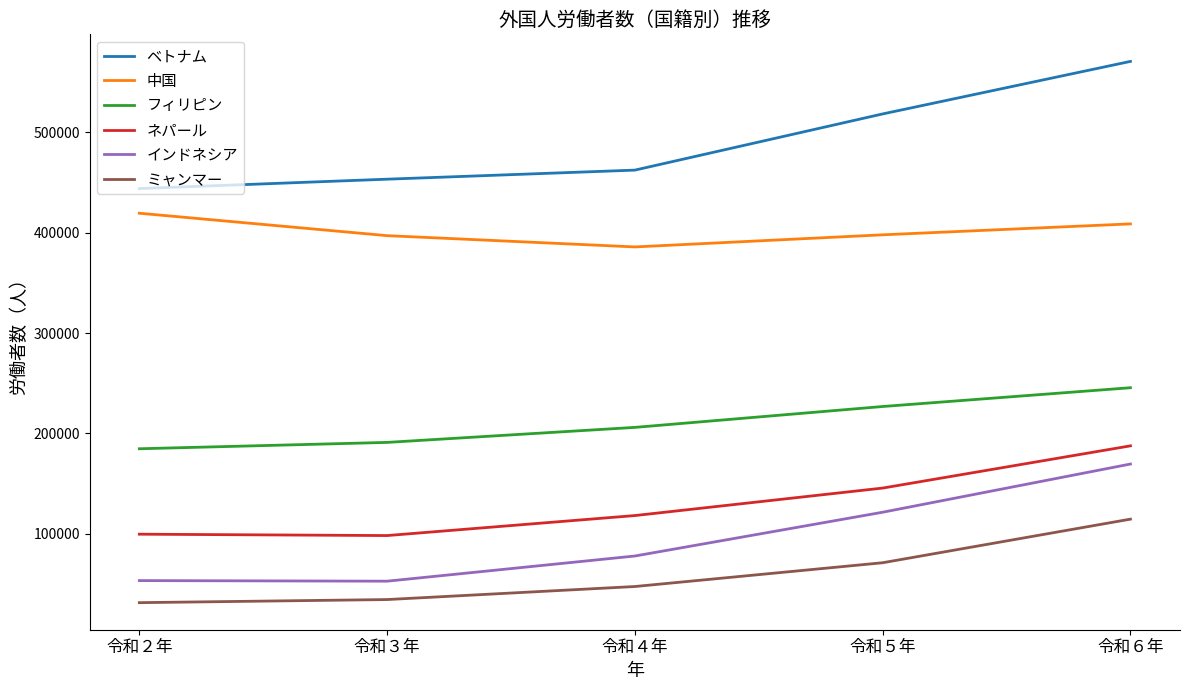

Which label corresponds to the largest value in the chart?

令和６年